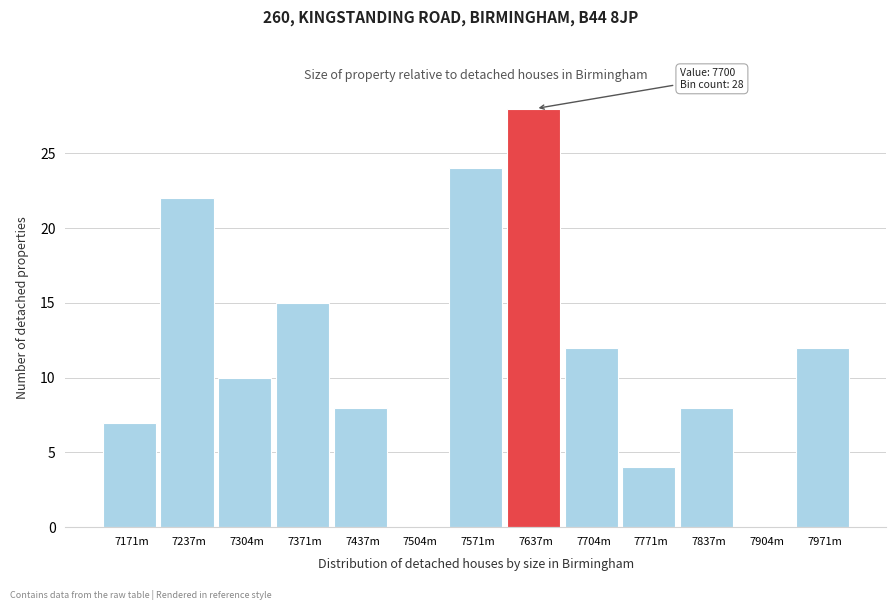

Reading left to right, transcribe all the data shown in this chart.

7171m=7	7237m=22	7304m=10	7371m=15	7437m=8	7504m=0	7571m=24	7637m=28	7704m=12	7771m=4	7837m=8	7904m=0	7971m=12